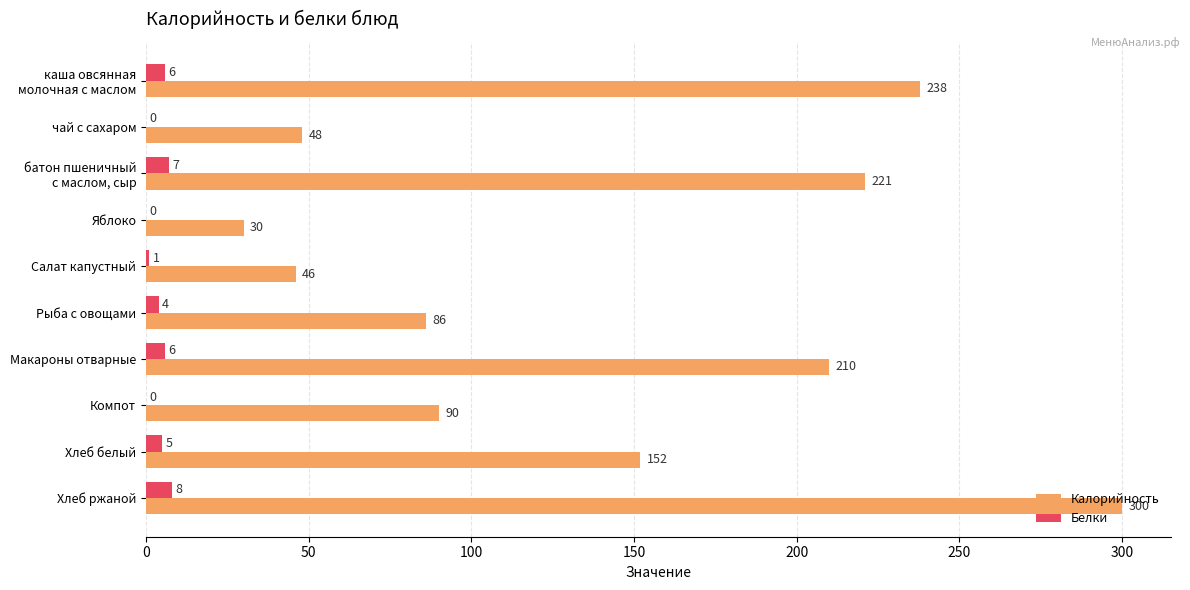

What is the total value across all series at Компот?

90